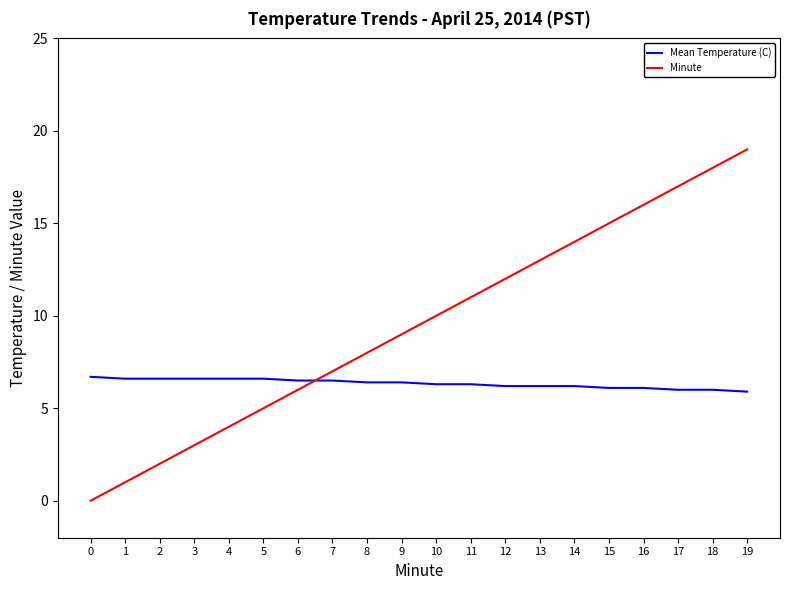

What are all the series names shown in the legend?

Mean Temperature (C), Minute